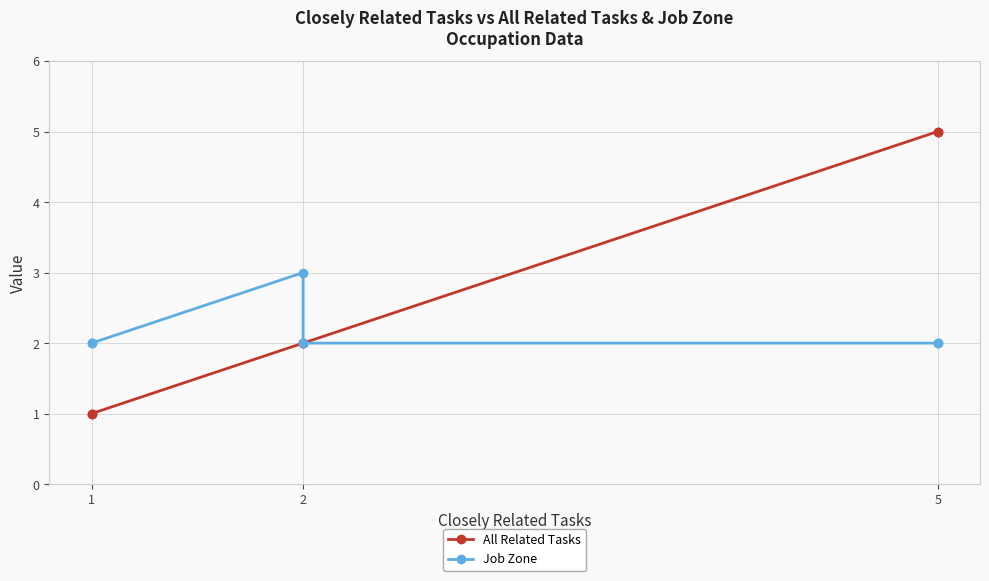

What is the highest value of the All Related Tasks series?

5